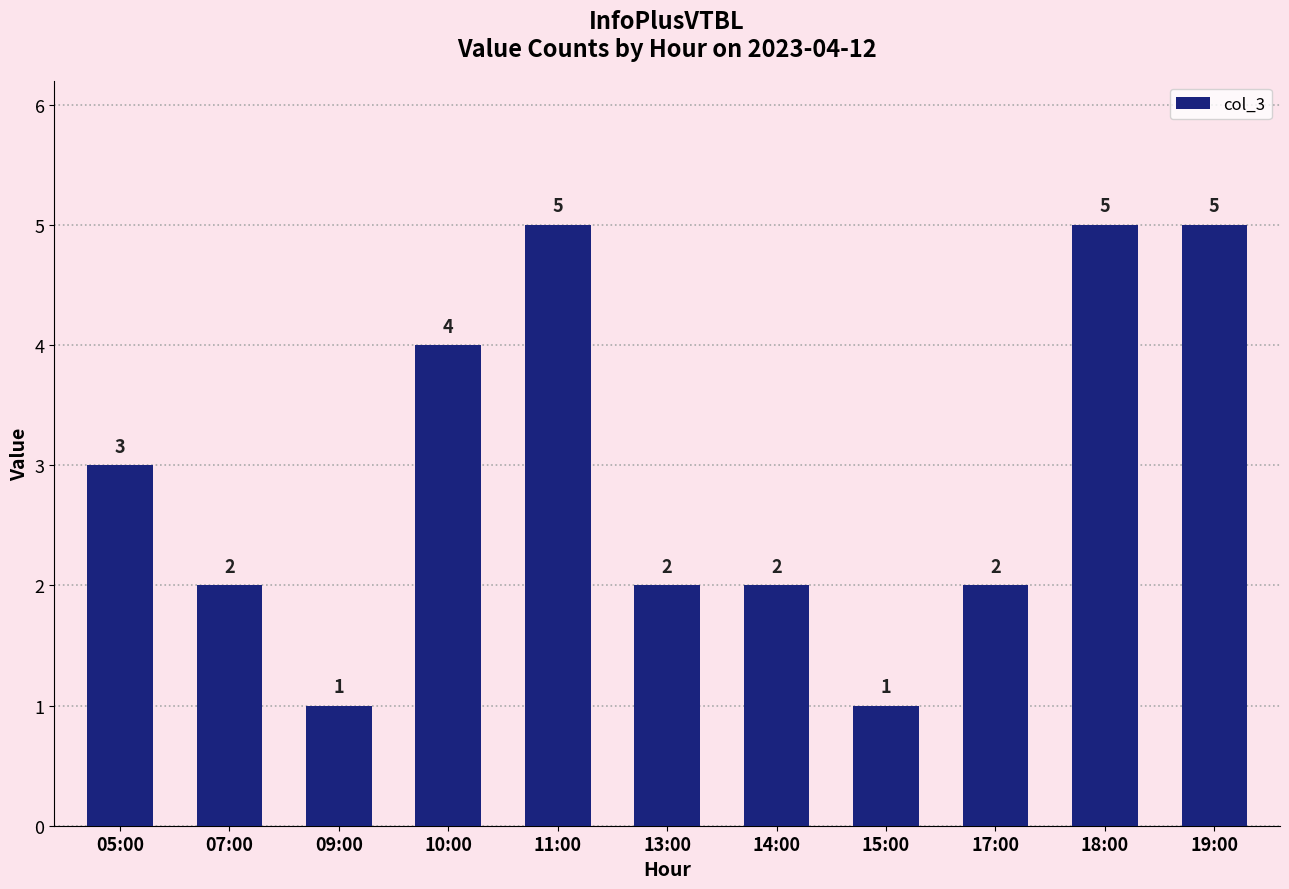

How many data points are less than 2?

2